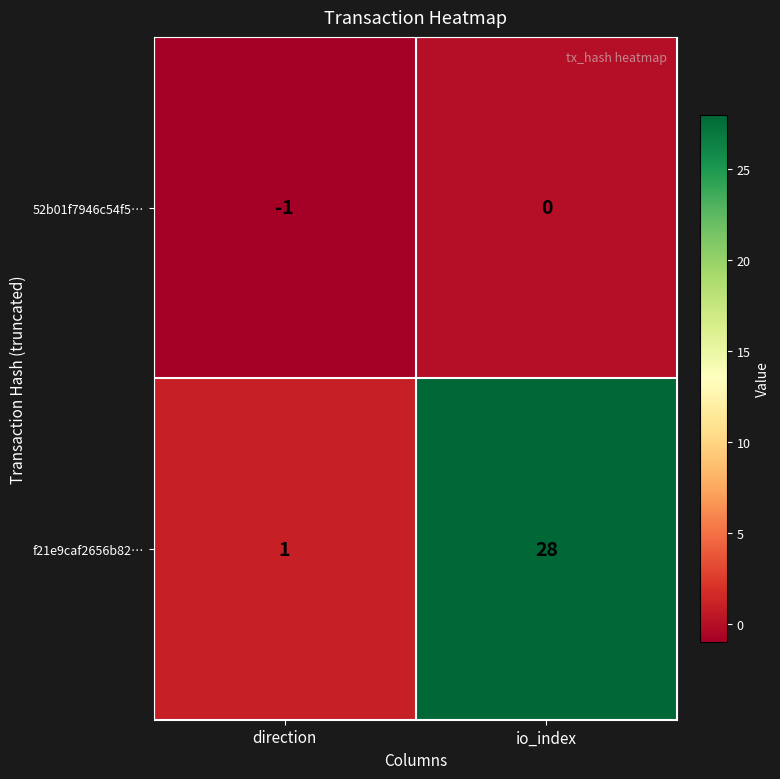

What is the spread (max minus min) of values at io_index?

28